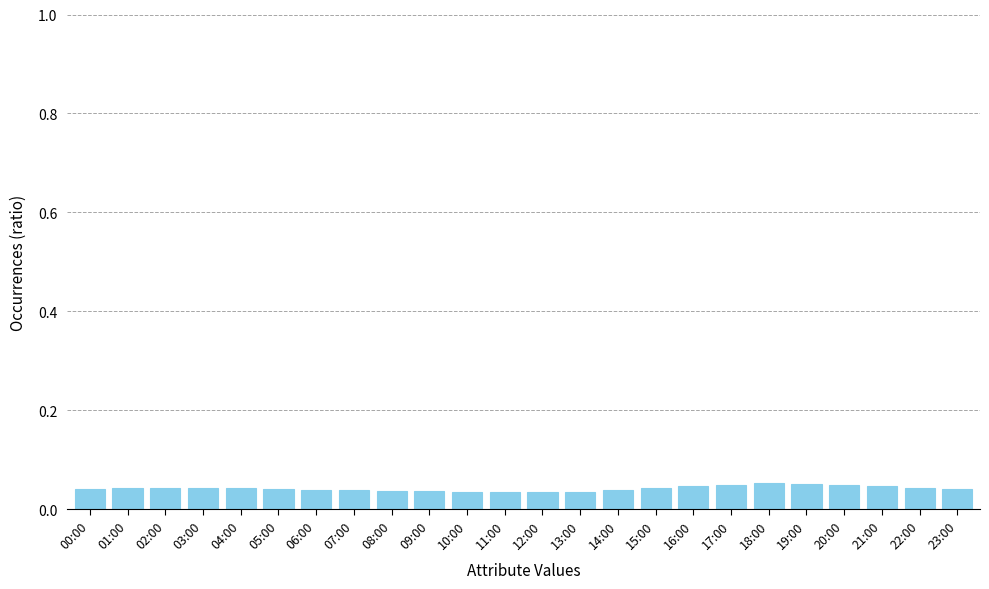

True or false: the data shows 0.0 at 19:00.

False